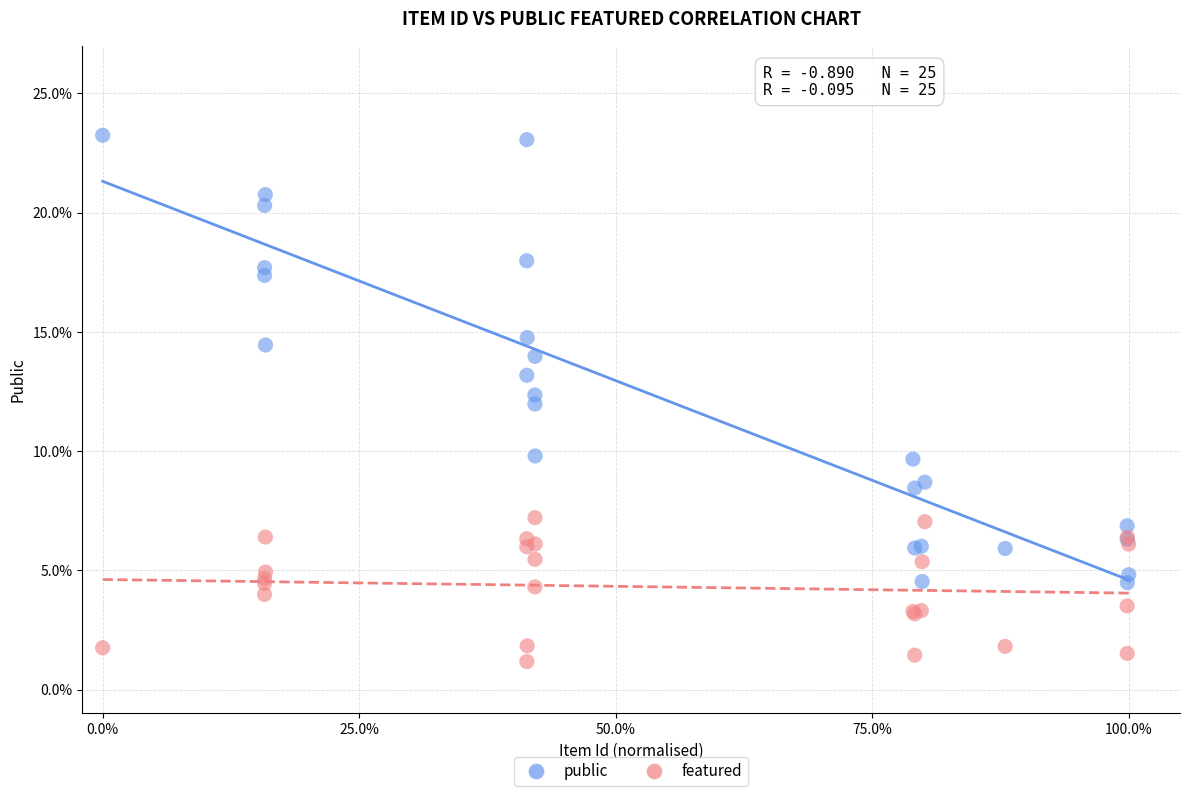

Which series contains the highest Y value?

public